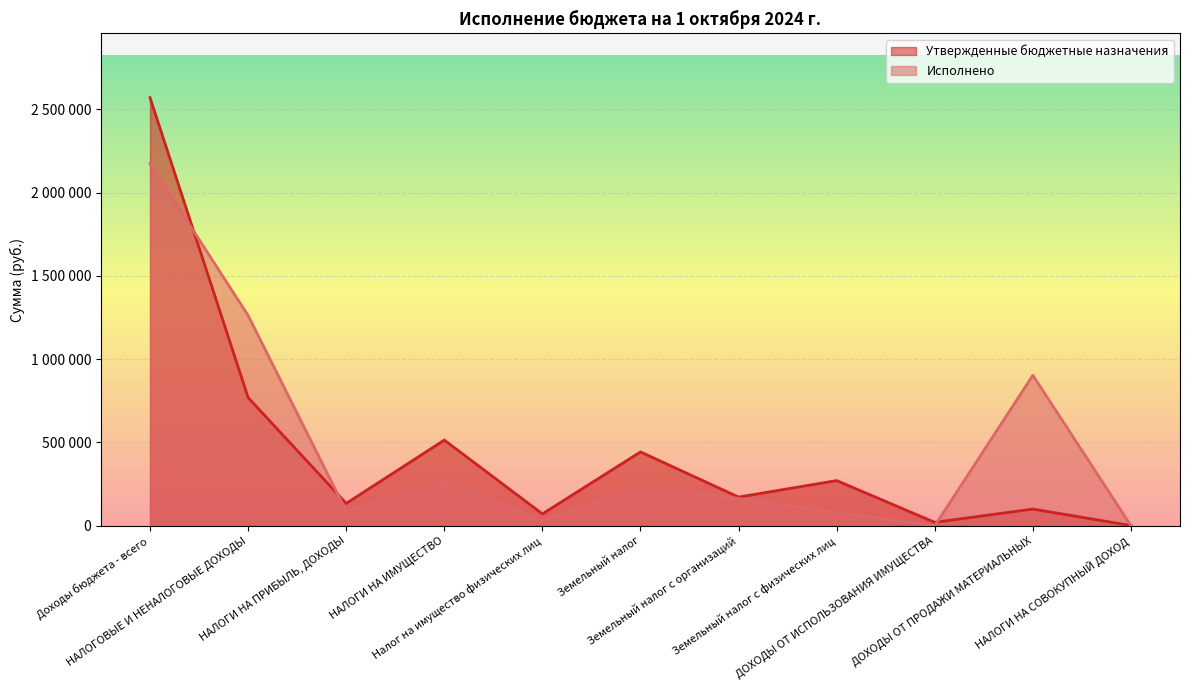

At which category does Утвержденные бюджетные назначения reach its first local valley?

НАЛОГИ НА ПРИБЫЛЬ, ДОХОДЫ